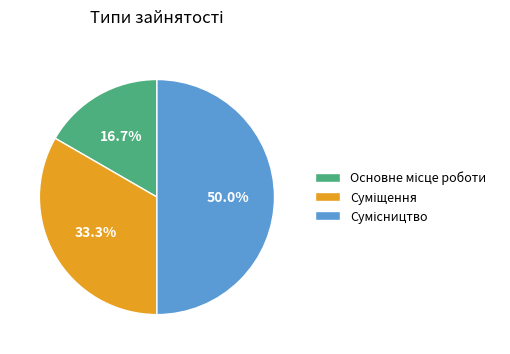

What percentage is NOT represented by Основне місце роботи?

83.3%